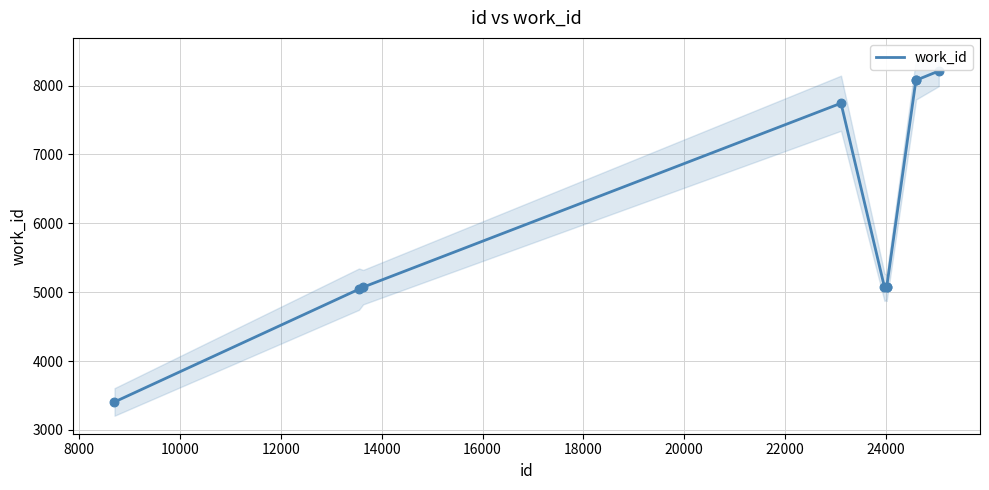

What is the maximum value for work_id?

8210